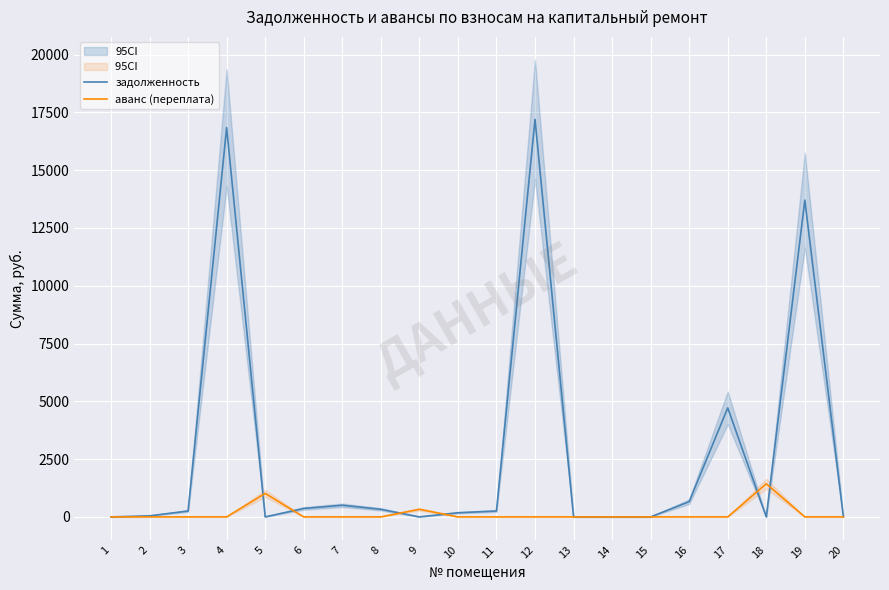

Which series changed the most between 3 and 18?

аванс (переплата)